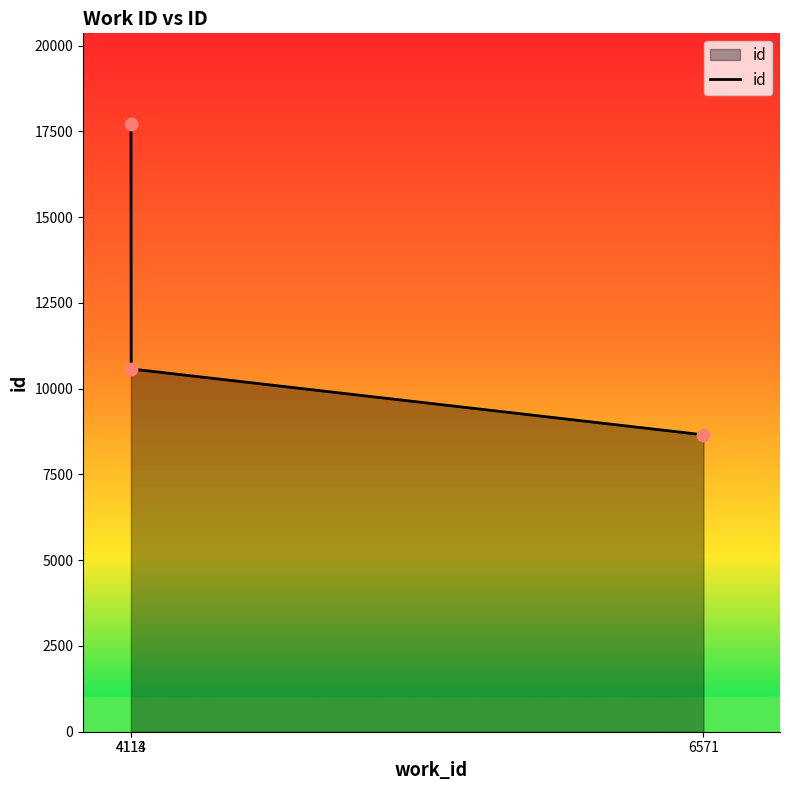

Between 4114 and 4113, which is larger?

4113